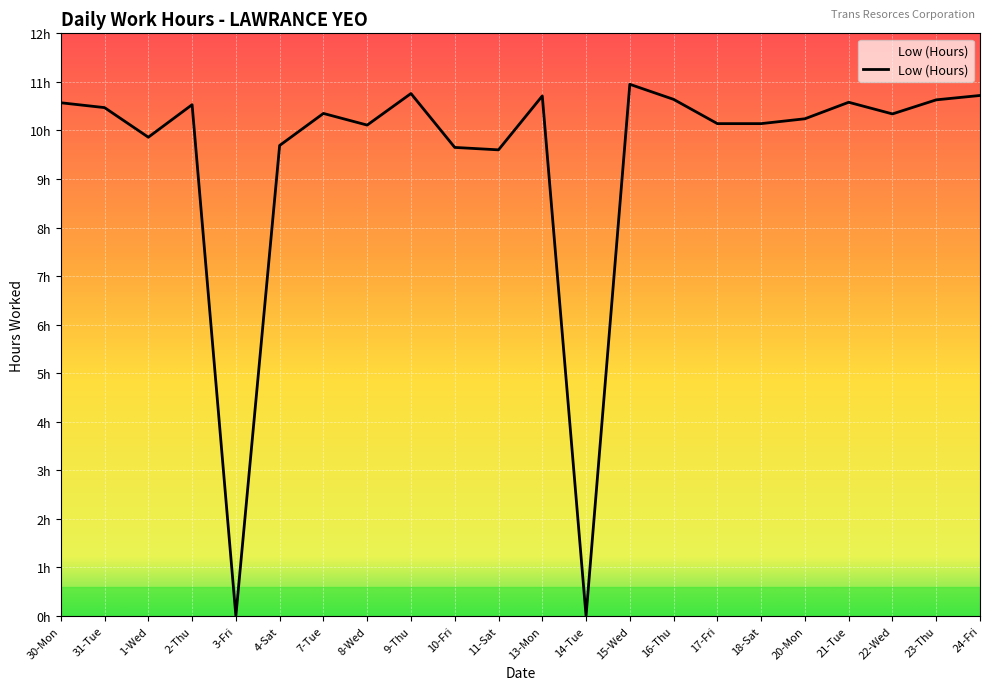

List the labels in order of value, largest first.

15-Wed, 9-Thu, 24-Fri, 13-Mon, 16-Thu, 23-Thu, 21-Tue, 30-Mon, 2-Thu, 31-Tue, 7-Tue, 22-Wed, 20-Mon, 17-Fri, 18-Sat, 8-Wed, 1-Wed, 4-Sat, 10-Fri, 11-Sat, 3-Fri, 14-Tue